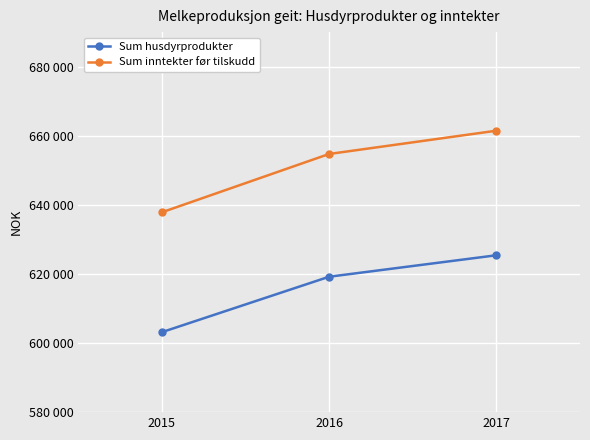

What are all the series names shown in the legend?

Sum husdyrprodukter, Sum inntekter før tilskudd